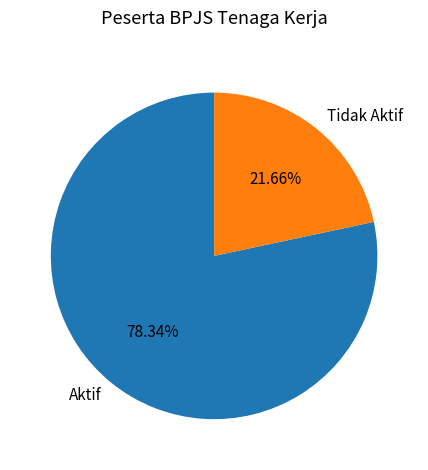

How many slices are in this pie chart?

2